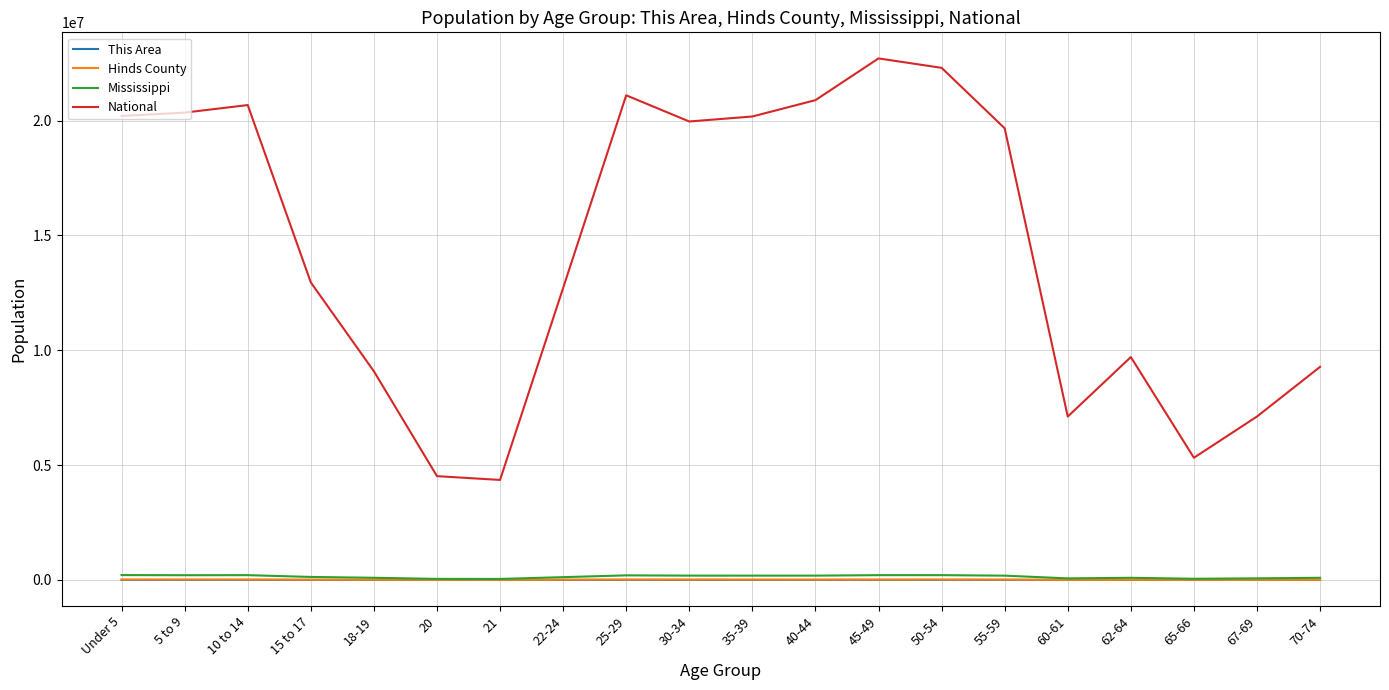

Between 40-44 and 60-61, which series saw the biggest shift?

National